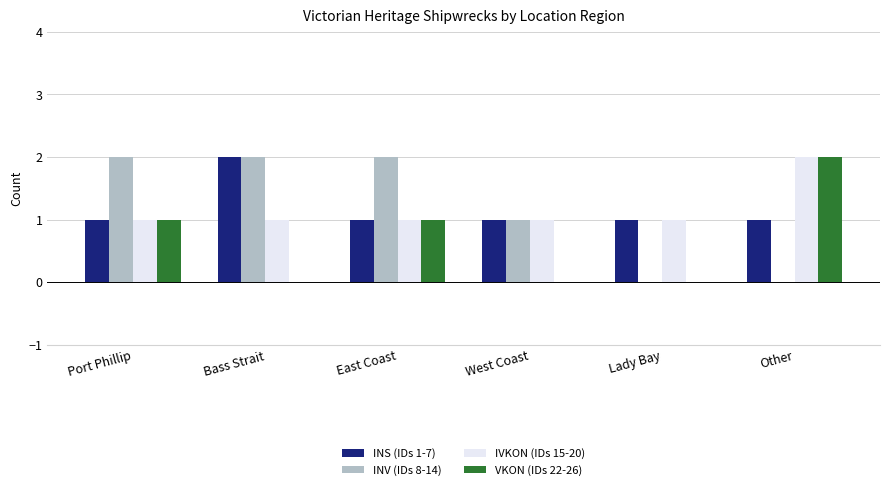

What is the spread (max minus min) of values at Bass Strait?

2